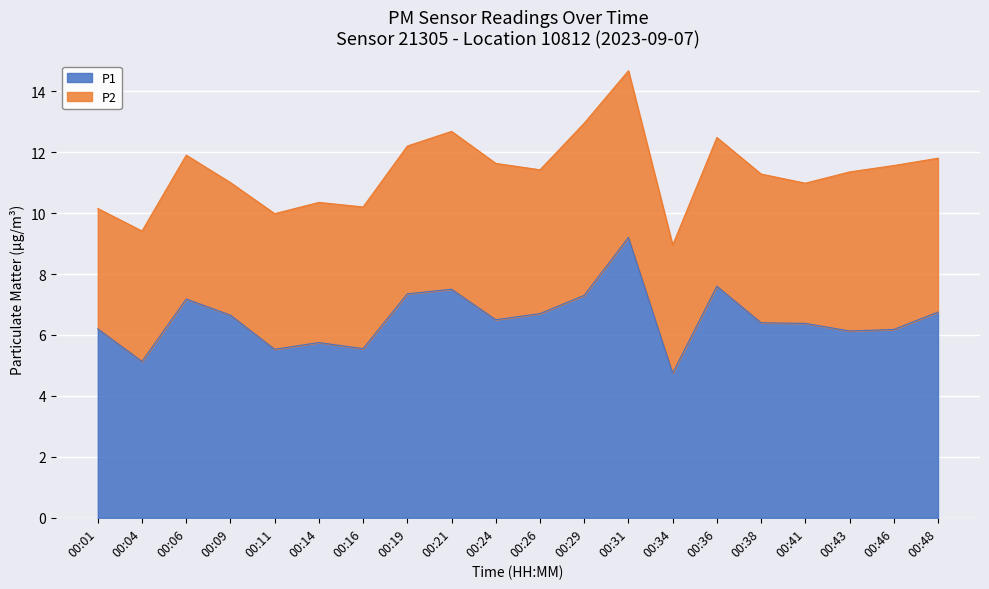

At which category does the data reach its first local valley?

00:04